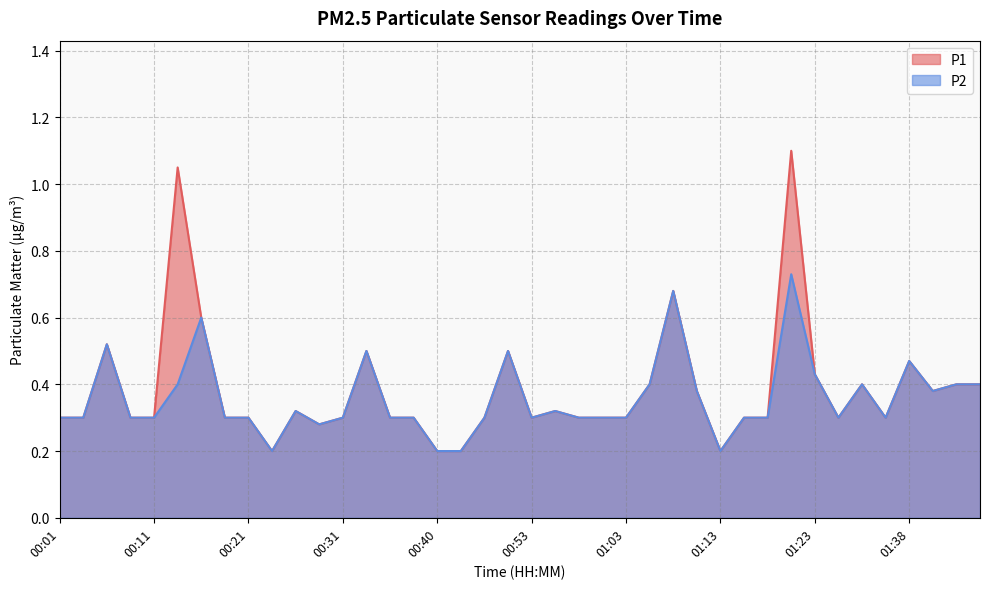

Does the chart display data point markers on the line(s)?

No